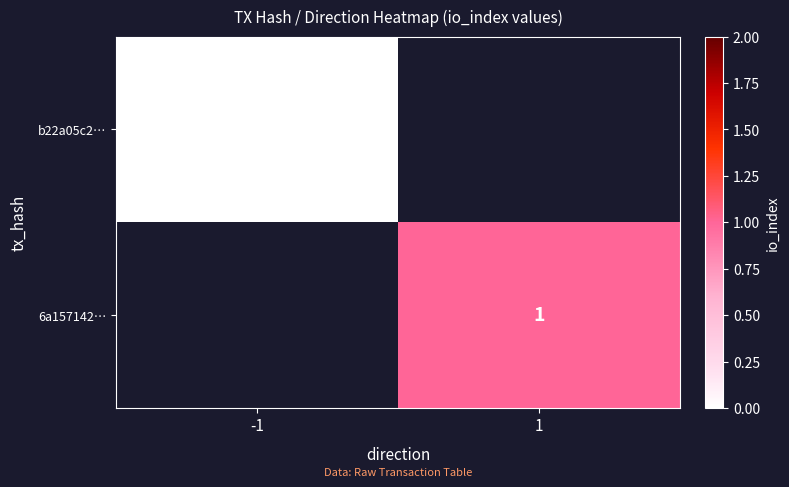

The 6a157142… series shows 1 at 1. True or false?

True